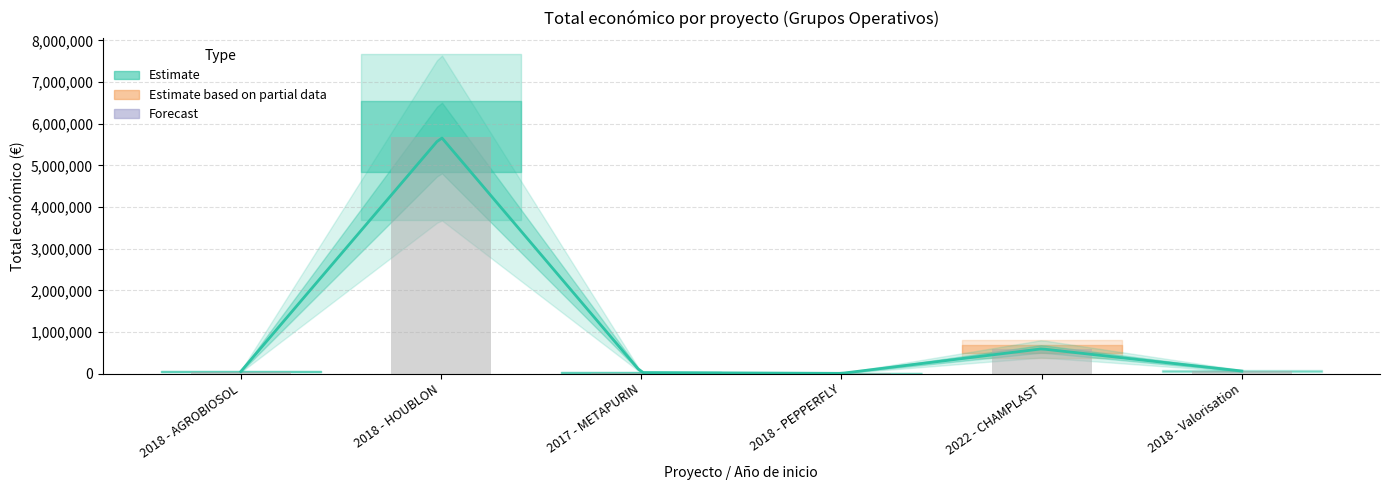

Does the chart contain any negative values?

No